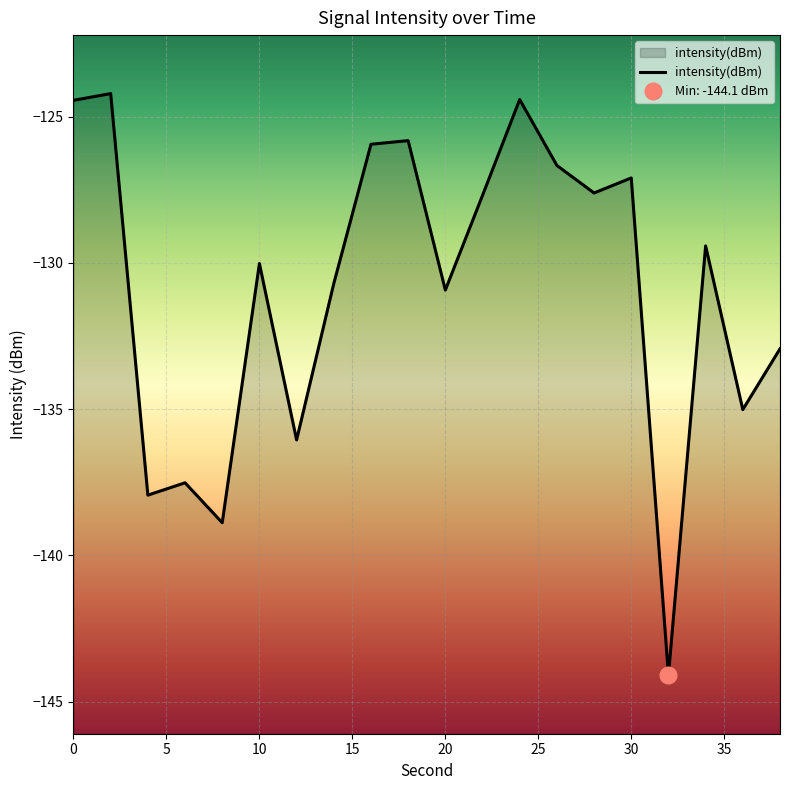

What is the difference between the maximum and minimum values?

19.9